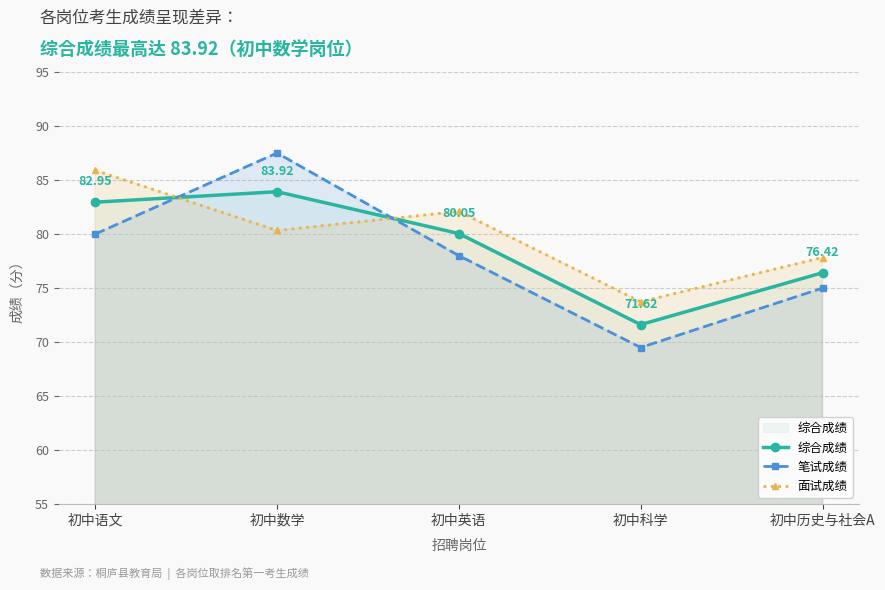

How many 笔试成绩 values are between 75 and 80?

3